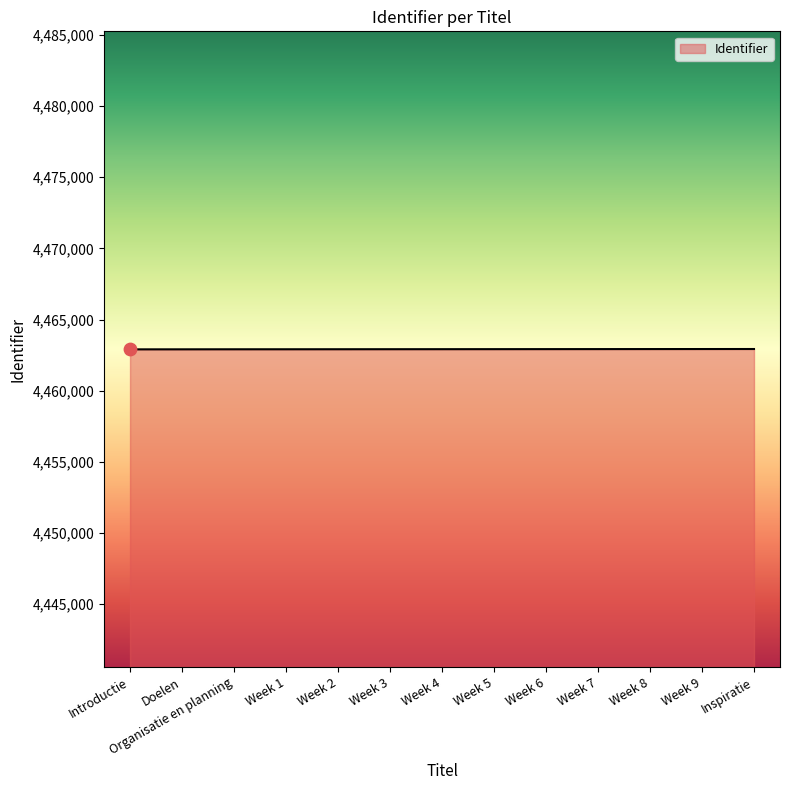

What is the change in value from Week 5 to Week 9?

+8